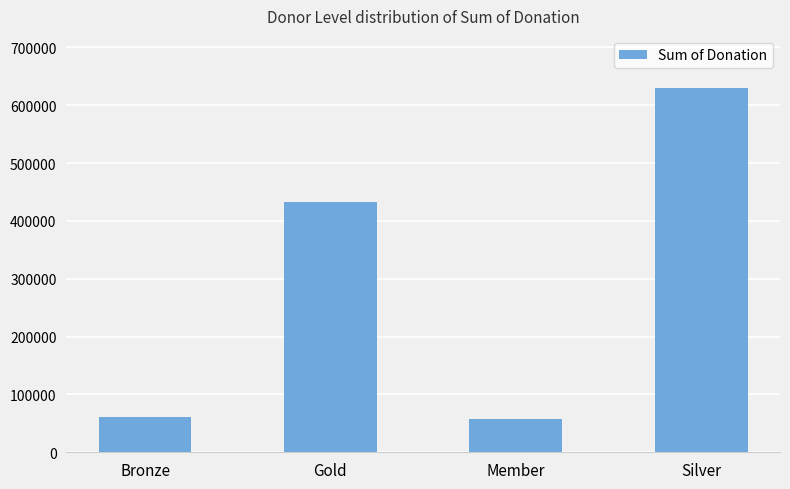

What value does the data have at Gold?

432934